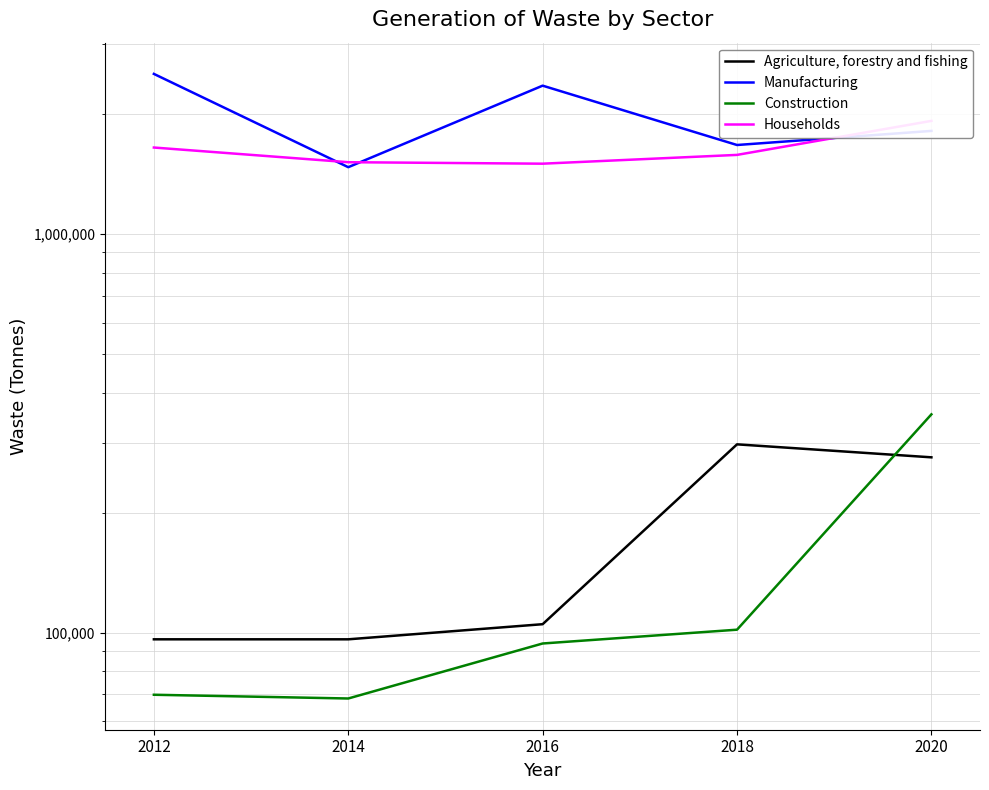

What is the value of the Agriculture, forestry and fishing point at the 1st from the left?

96251